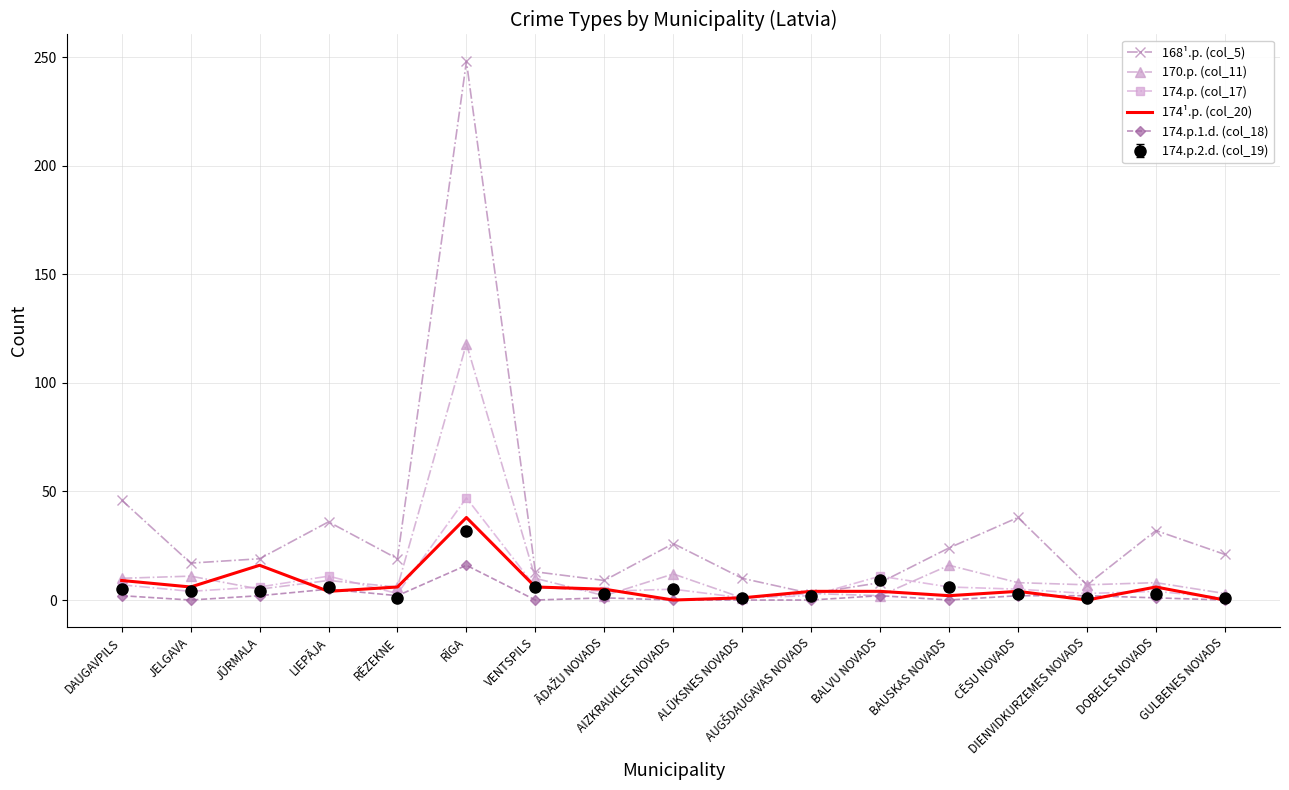

The value of 174¹.p. (col_20) at BALVU NOVADS is 4. True or false?

True